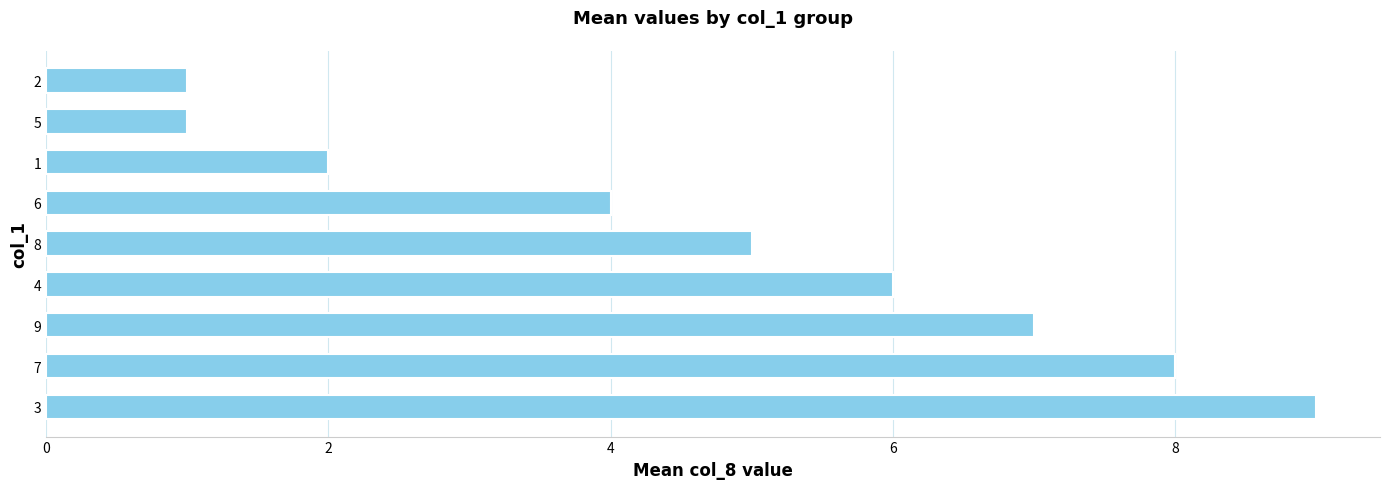

What is the greatest value displayed?

9